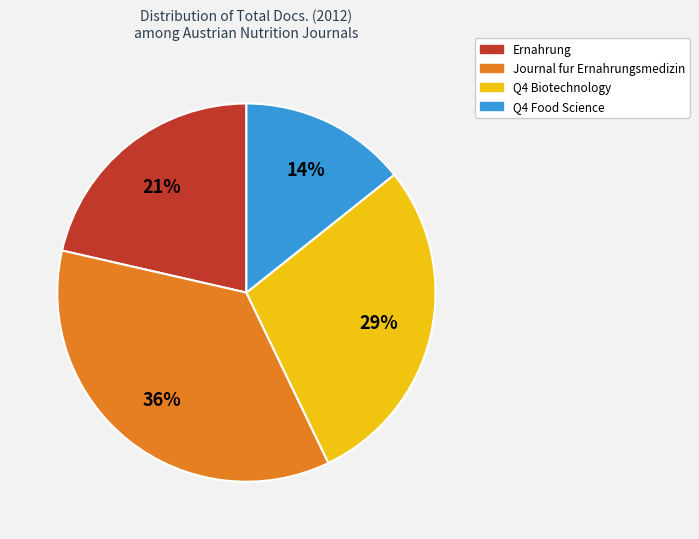

Is there any slice that represents more than half of the pie?

No